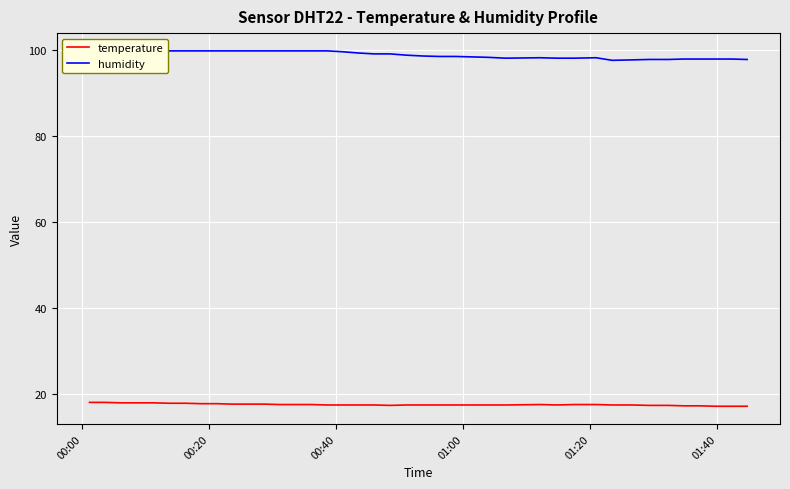

Reading left to right, extract all data points from this chart.

temperature: 18.0	18.0	17.9	17.9	17.9	17.8	17.8	17.7	17.7	17.6	17.6	17.6	17.5	17.5	17.5	17.4	17.4	17.4	17.4	17.3	17.4	17.4	17.4	17.4	17.4	17.4	17.4	17.5	17.4	17.5	17.5	17.4	17.4	17.3	17.3	17.2	17.2	17.1	17.1	17.1
humidity: 99.9	99.9	99.9	99.9	99.9	99.9	99.9	99.9	99.9	99.9	99.9	99.9	99.9	99.9	99.9	99.9	99.7	99.4	99.2	99.2	98.9	98.7	98.6	98.6	98.5	98.4	98.2	98.3	98.2	98.2	98.3	97.7	97.8	97.9	97.9	98.0	98.0	98.0	98.0	97.9